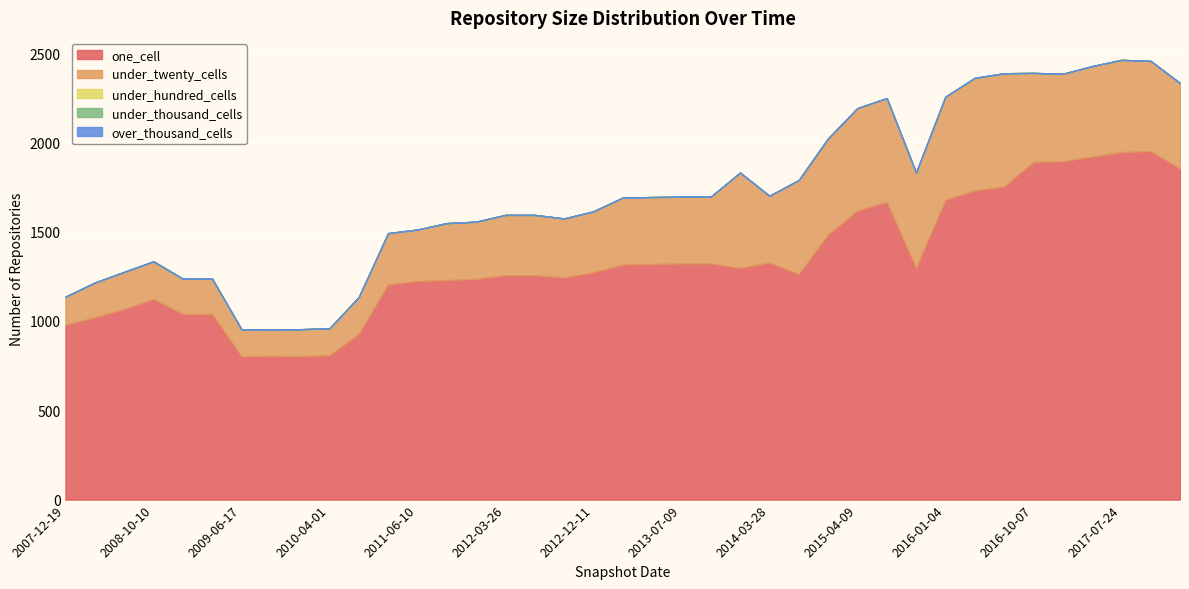

True or false: one_cell has a value of 1236 at 2012-01-18.

True